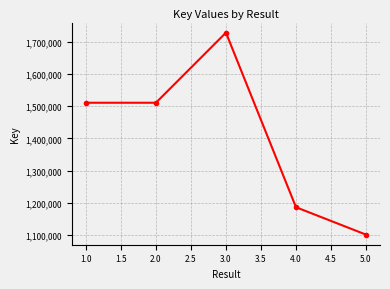

What is the label of the 1st point from the right?

5.0